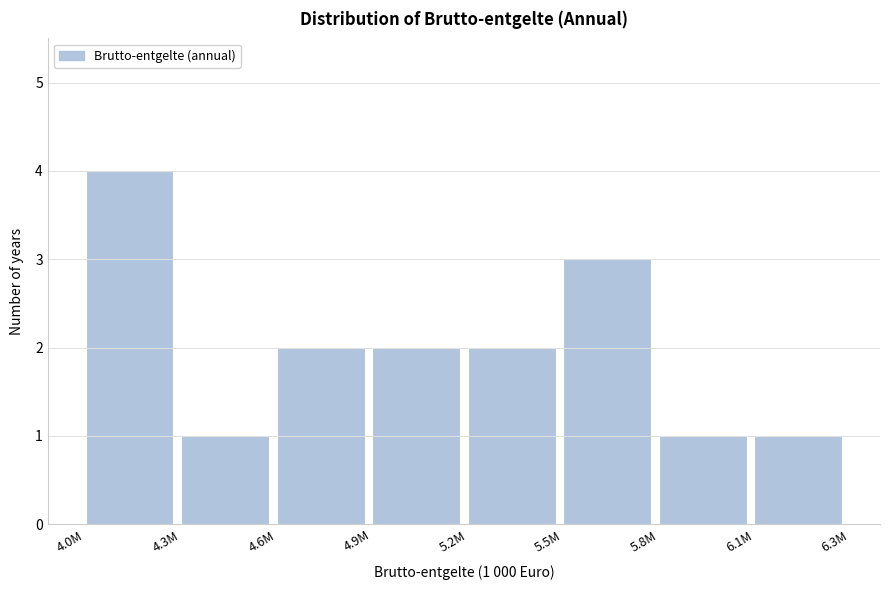

Reading left to right, extract all data points from this chart.

4	1	2	2	2	3	1	1